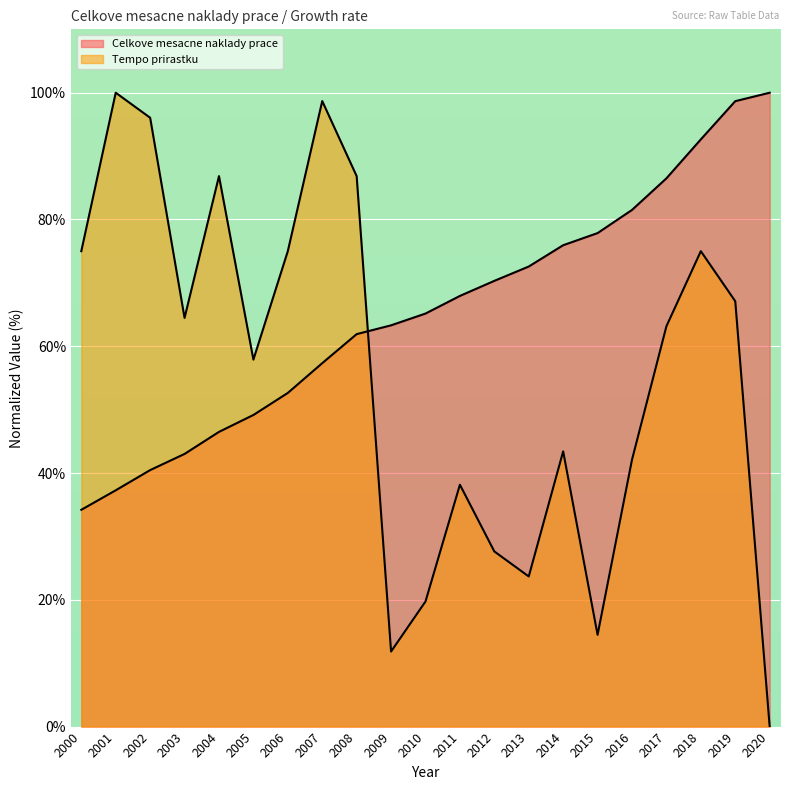

What is the value of the Celkove mesacne naklady prace point at the 3rd from the left?

40.5